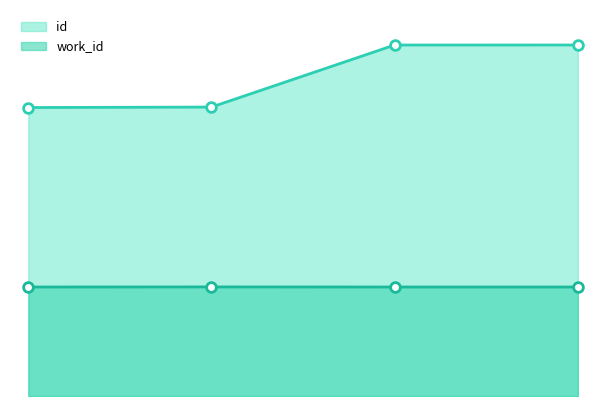

What is the minimum value for id_line?

16311